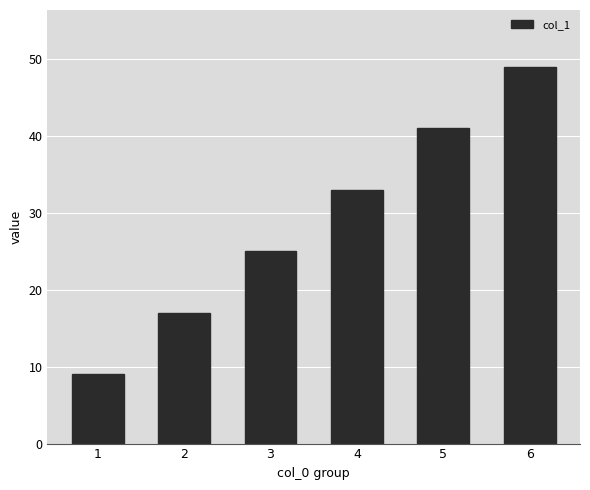

What is the sum of all values?

174